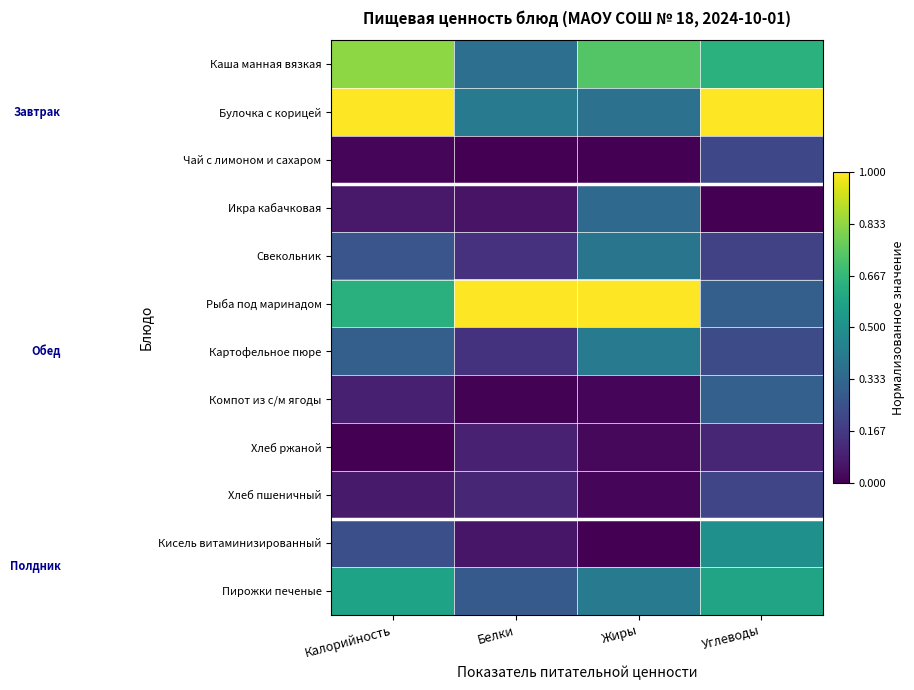

Between Углеводы and Калорийность, which is larger?

Калорийность